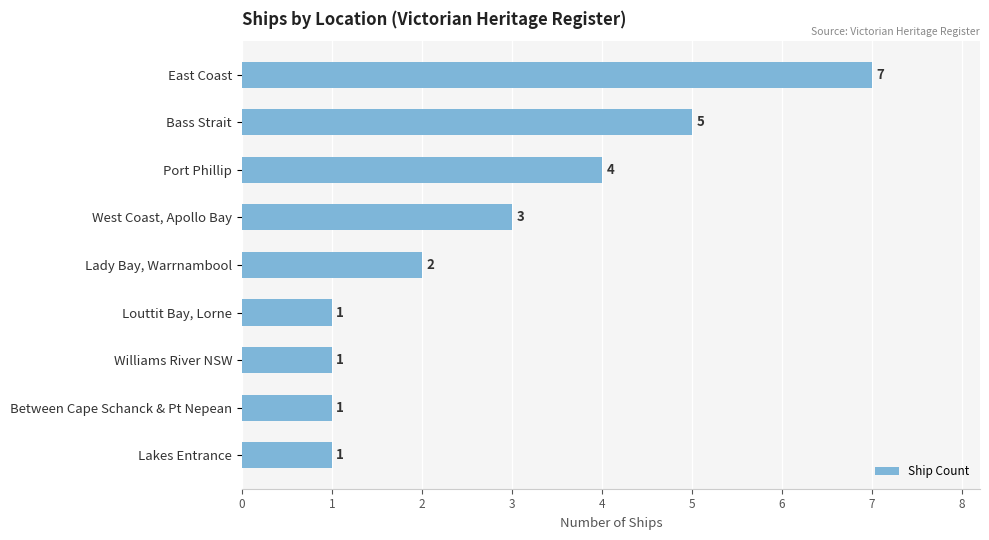

Reading top to bottom, transcribe all the data shown in this chart.

East Coast=7	Bass Strait=5	Port Phillip=4	West Coast, Apollo Bay=3	Lady Bay, Warrnambool=2	Louttit Bay, Lorne=1	Williams River NSW=1	Between Cape Schanck & Pt Nepean=1	Lakes Entrance=1